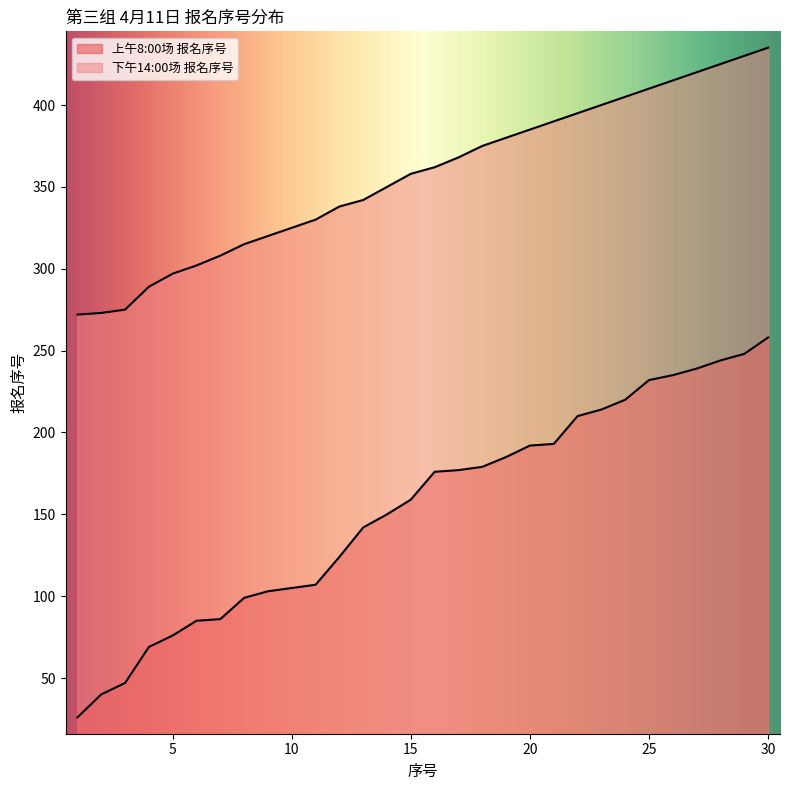

Where is 下午14:00场 报名序号 nearest to the value 353?

14